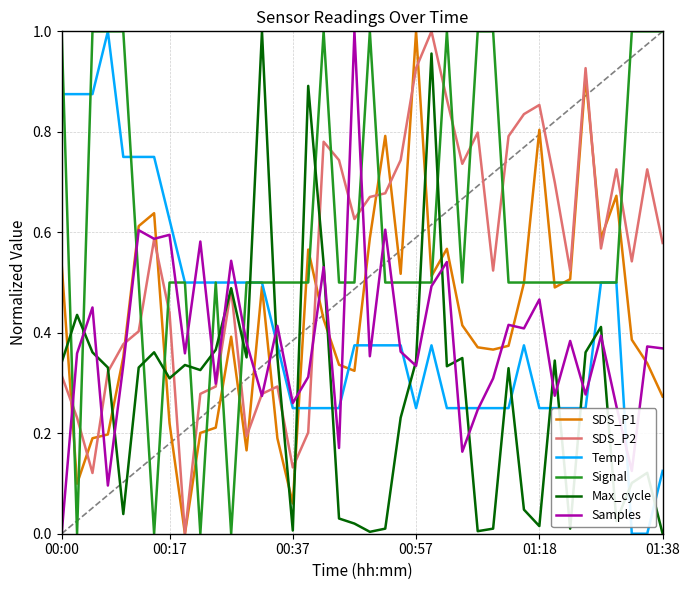

What is the sum of all SDS_P1 values?

17.2